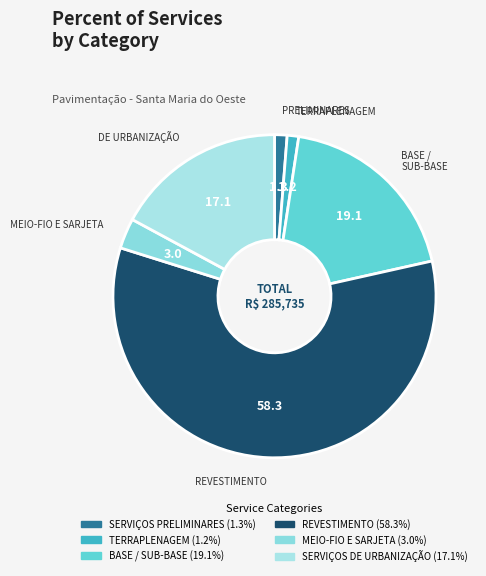

How many segments does this pie chart have?

6